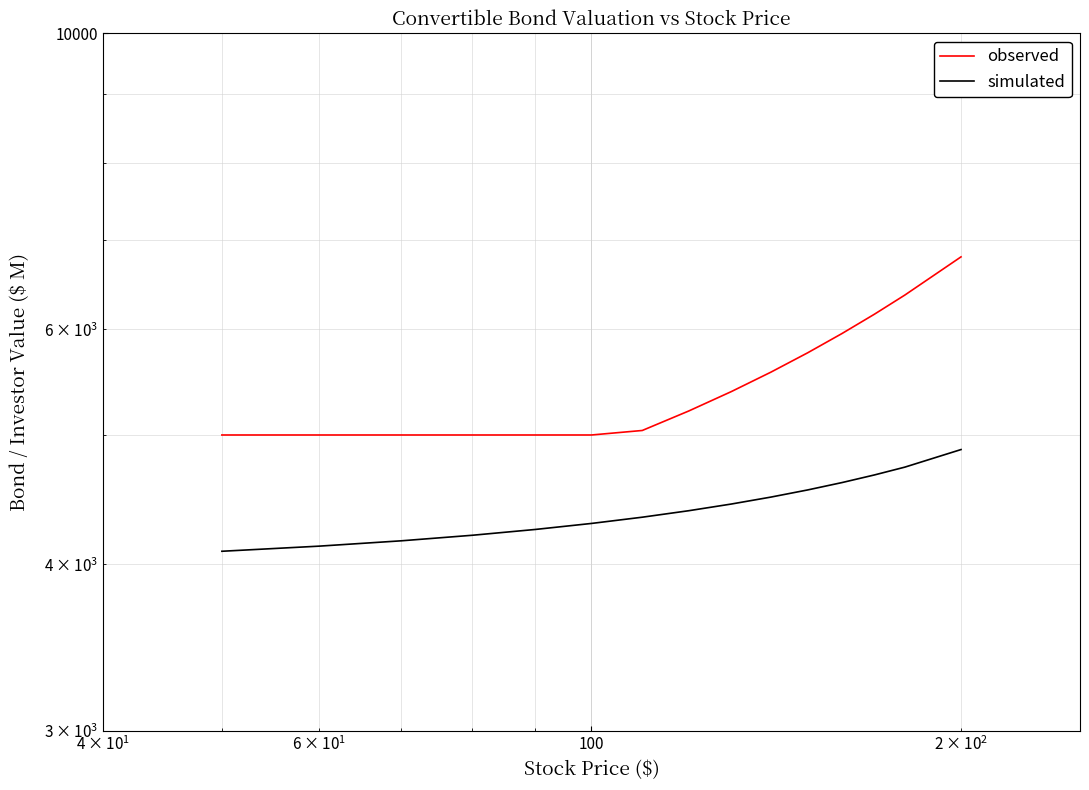

The value of simulated at 10 is 6461.0. True or false?

False